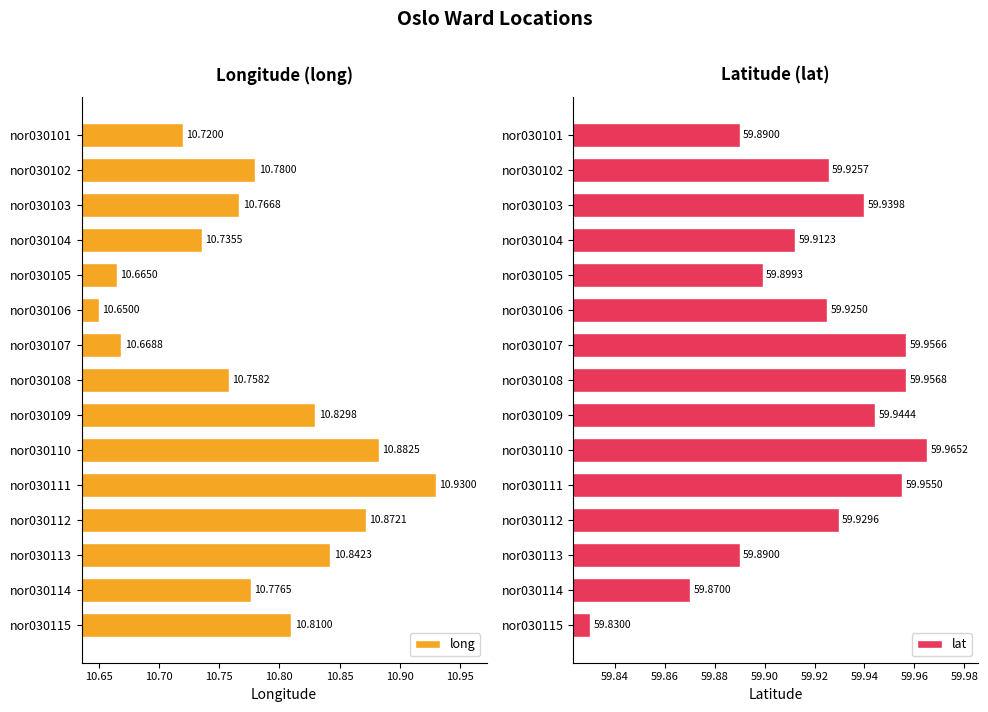

Reading left to right, what are all the values shown in this chart?

long: 10.7	10.8	10.8	10.7	10.7	10.7	10.7	10.8	10.8	10.9	10.9	10.9	10.8	10.8	10.8
lat: 59.9	59.9	59.9	59.9	59.9	59.9	60.0	60.0	59.9	60.0	60.0	59.9	59.9	59.9	59.8